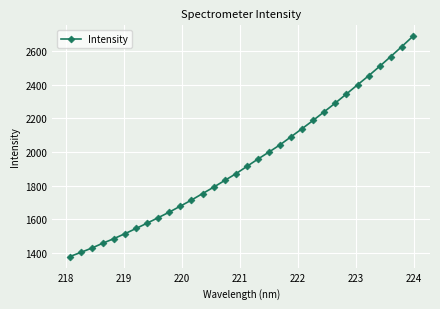

True or false: there are more than 2 points higher than both neighbors.

False